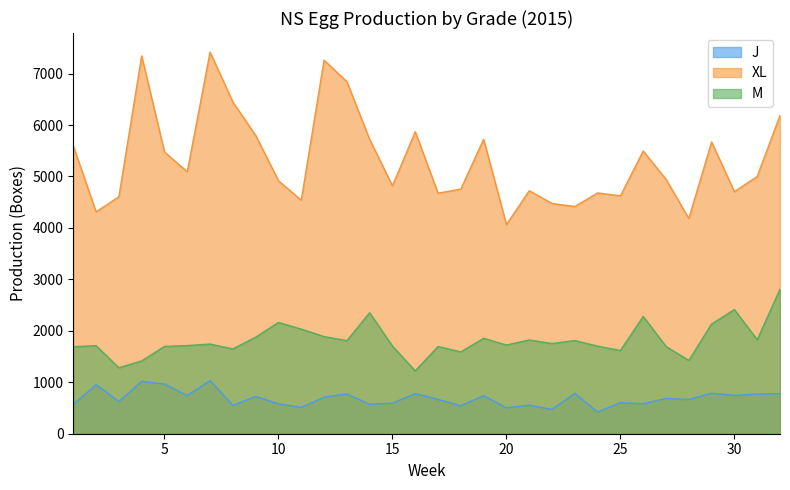

What is the difference between the maximum and minimum values in the XL series?

3353